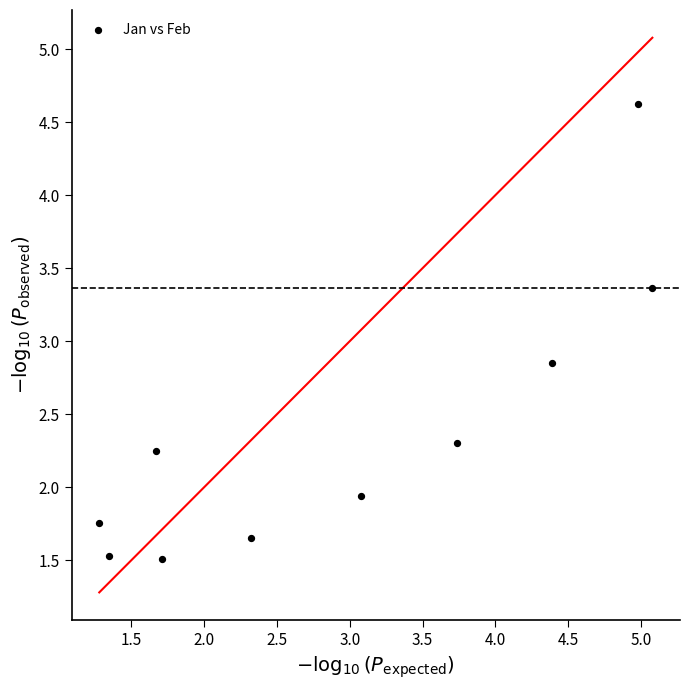

What is the range of X values (max minus min)?

3.8